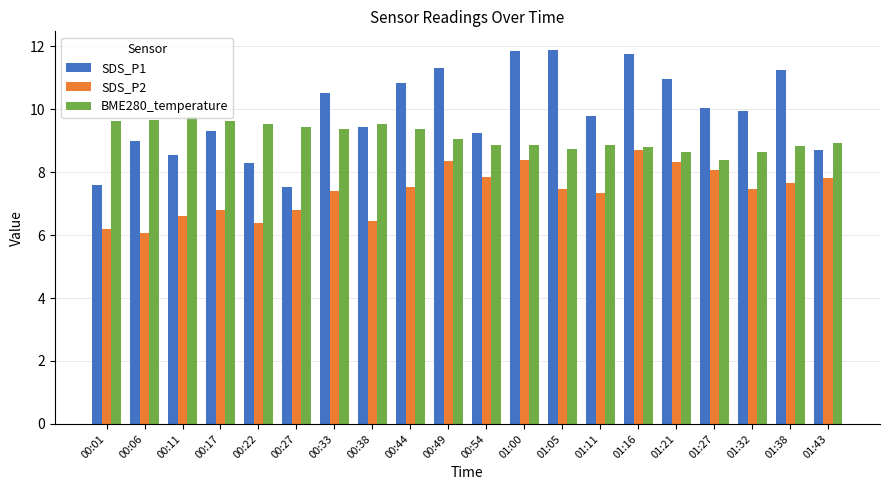

What is the total value across all series at 00:11?

24.9